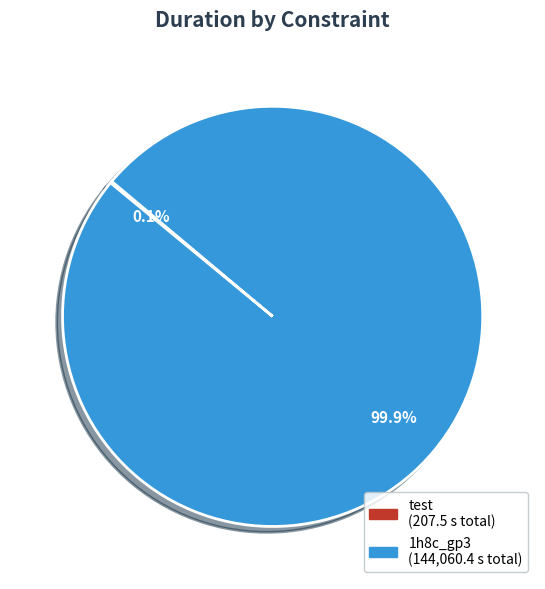

Is there a majority slice in this chart?

Yes